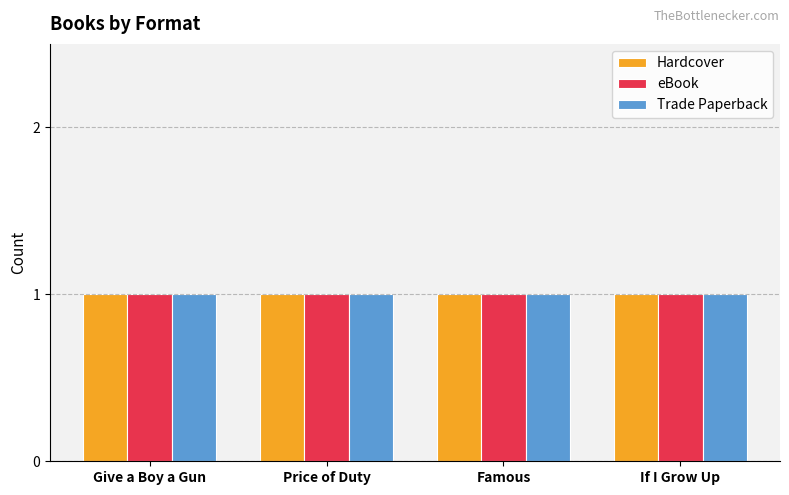

What position from the right is Famous?

2